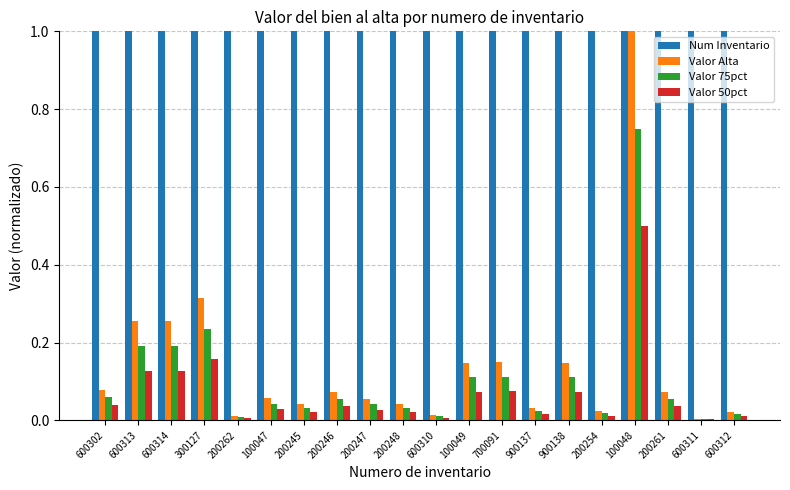

The value of Valor 75pct at 600313 is 0.2. True or false?

True